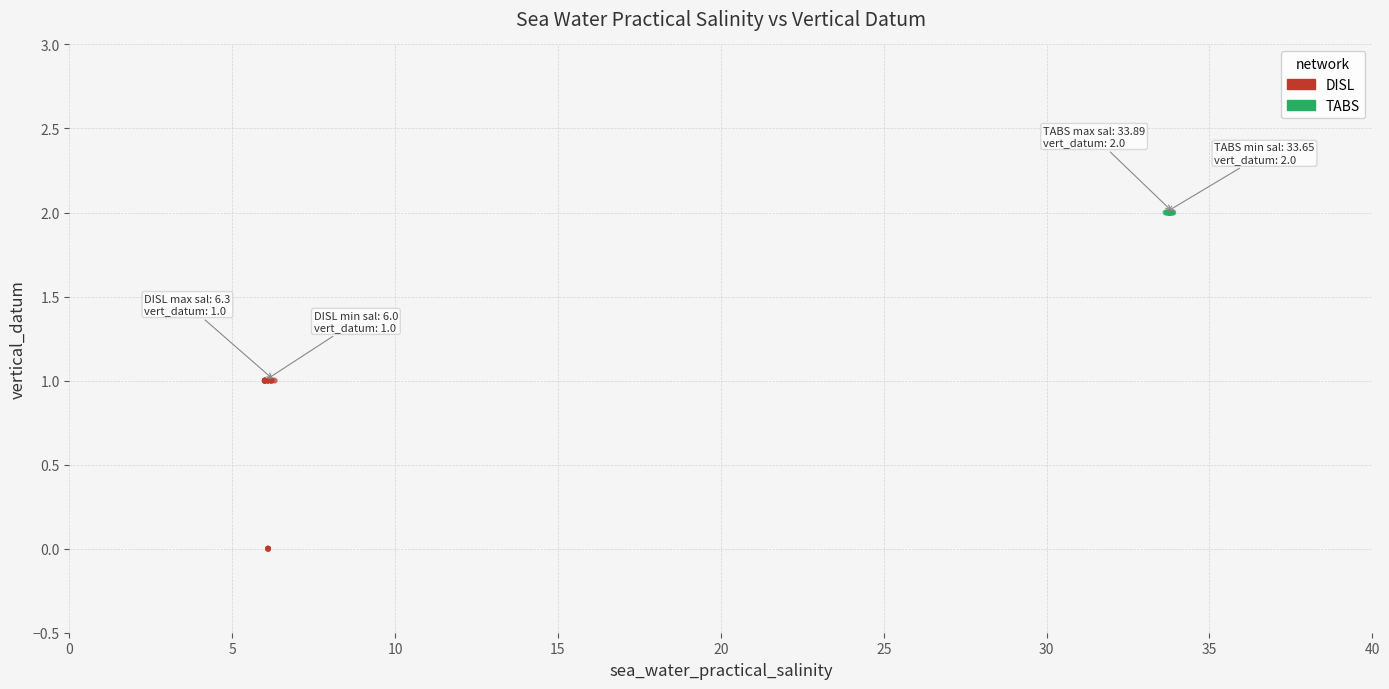

Which series reaches the minimum Y coordinate?

DISL